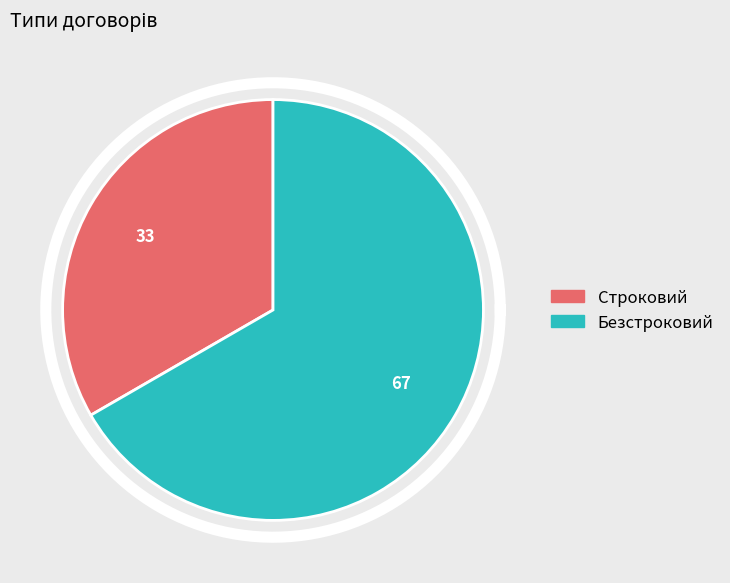

The Строковий slice represents 33% of the pie. True or false?

True